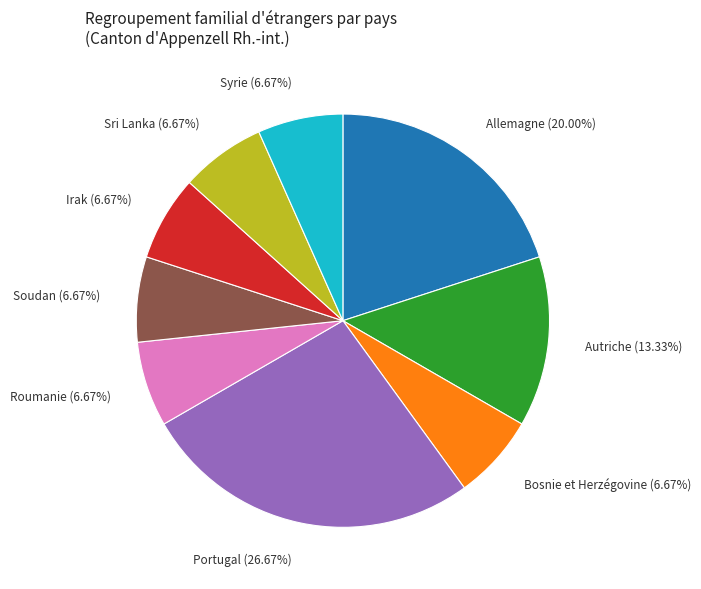

How many slices are in this pie chart?

9